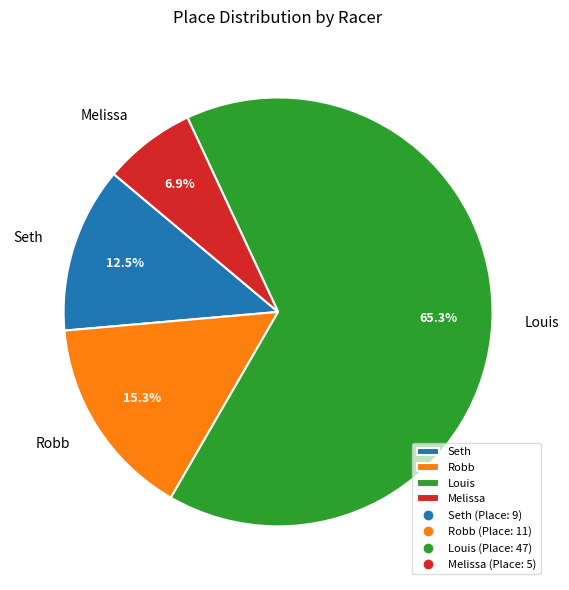

Is there a majority slice in this chart?

Yes